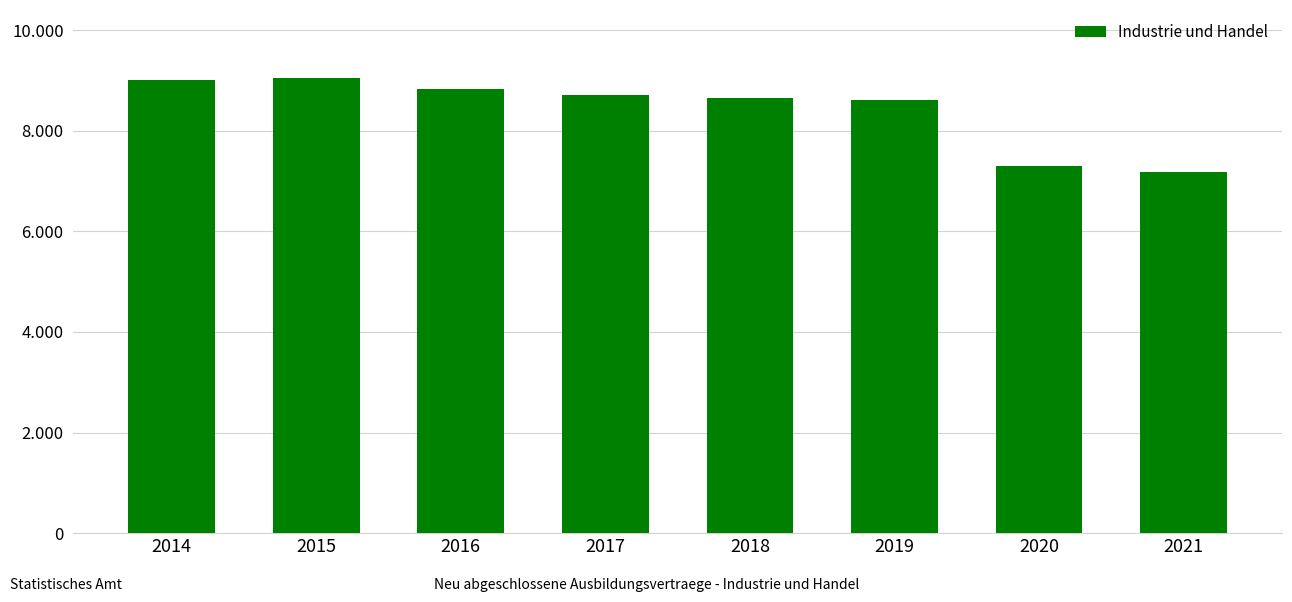

The value at 2018 is 8652. True or false?

True